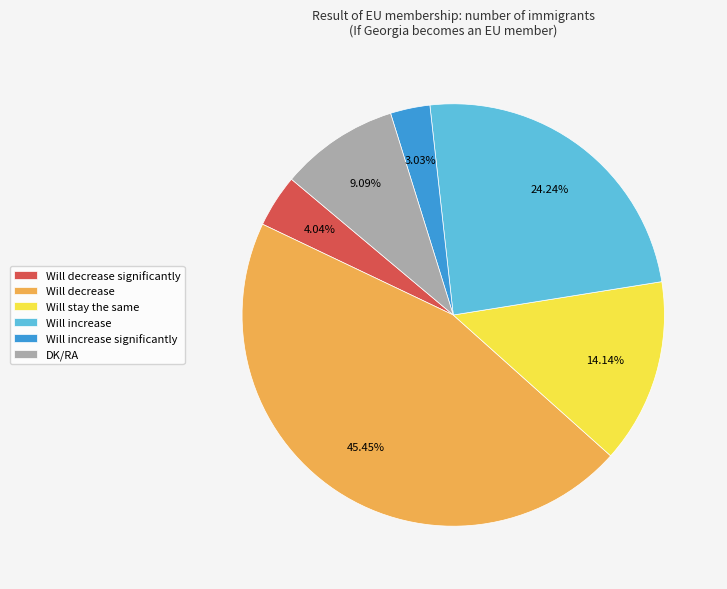

True or false: Will decrease significantly accounts for 16% of the total.

False